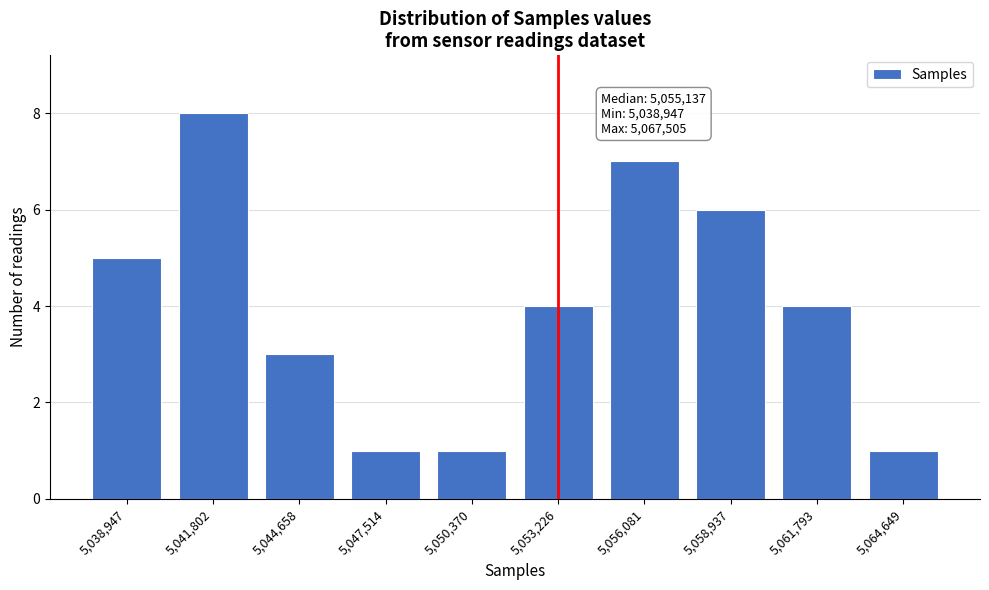

Reading right to left, list all the values displayed in this chart.

5,064,649=1	5,061,793=4	5,058,937=6	5,056,081=7	5,053,226=4	5,050,370=1	5,047,514=1	5,044,658=3	5,041,802=8	5,038,947=5